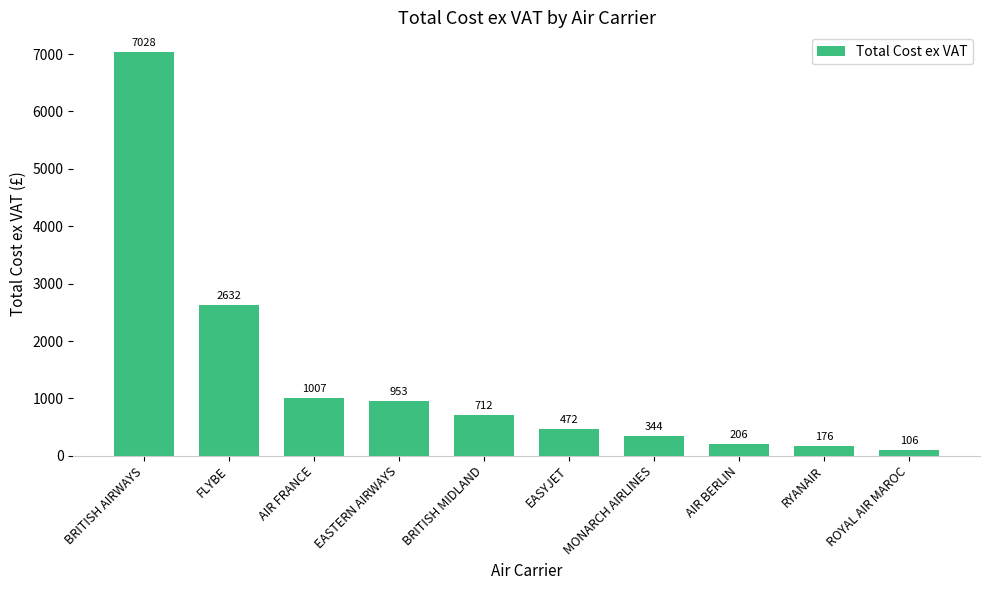

True or false: the data shows 571.6 at MONARCH AIRLINES.

False